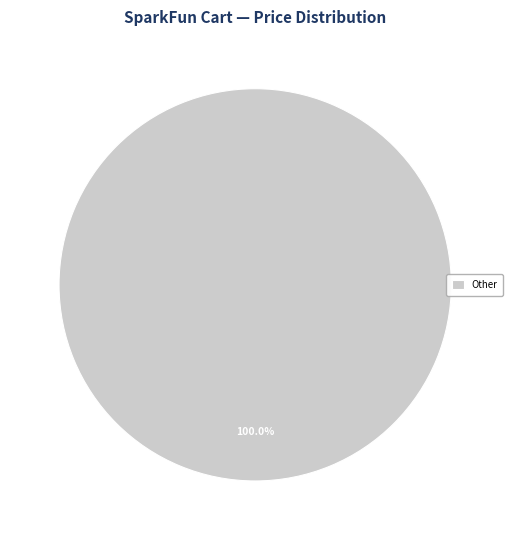

Which category accounts for the majority?

Other